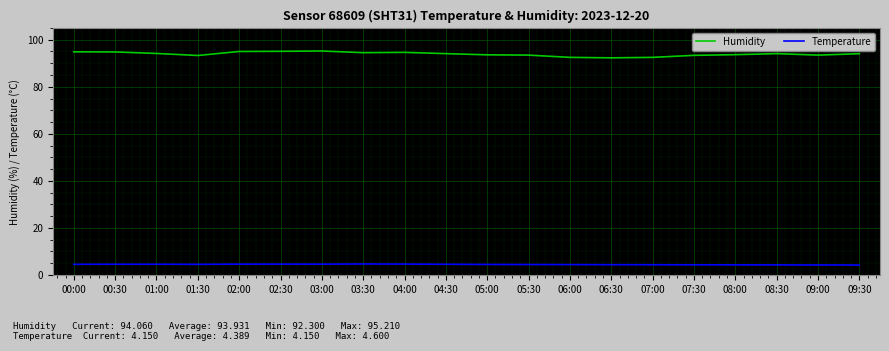

True or false: Temperature and Humidity intersect in this chart.

False